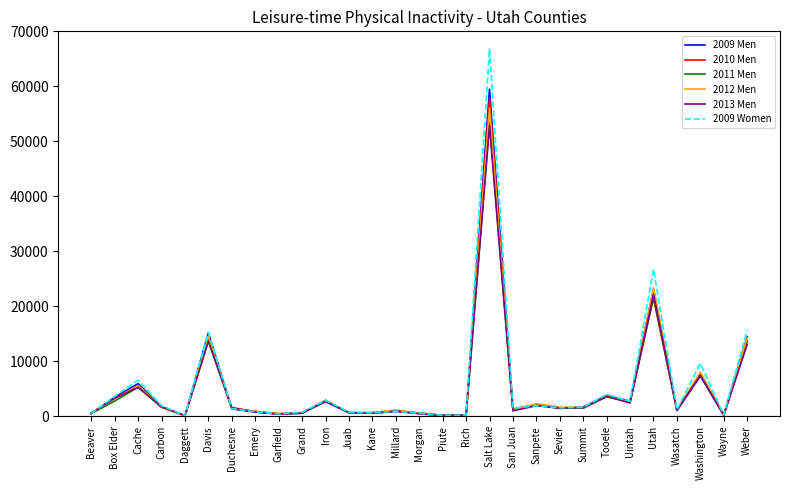

Which series has the largest range (max minus min)?

2009 Women